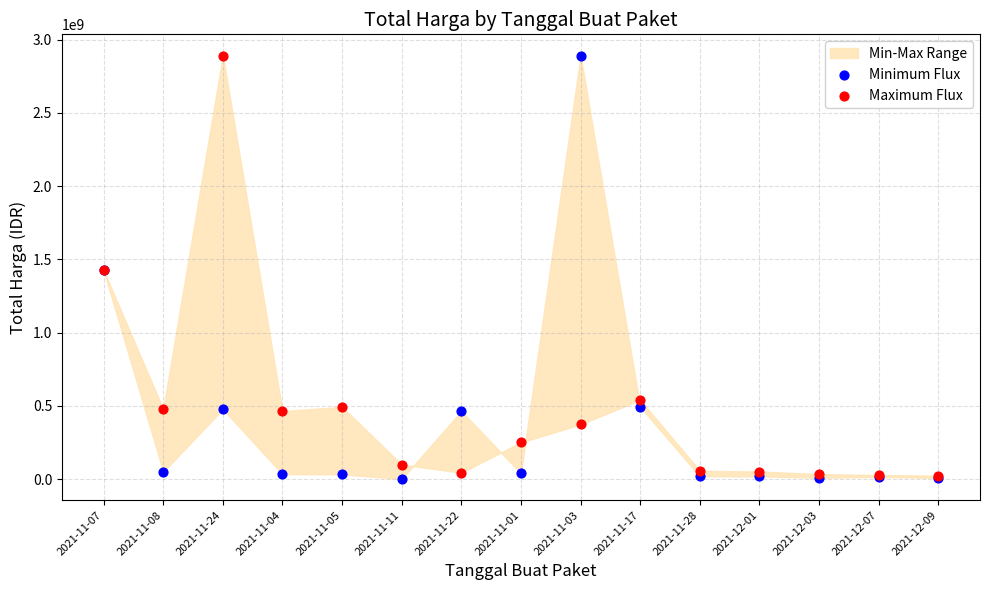

Which series has the widest spread of Y values?

Minimum Flux